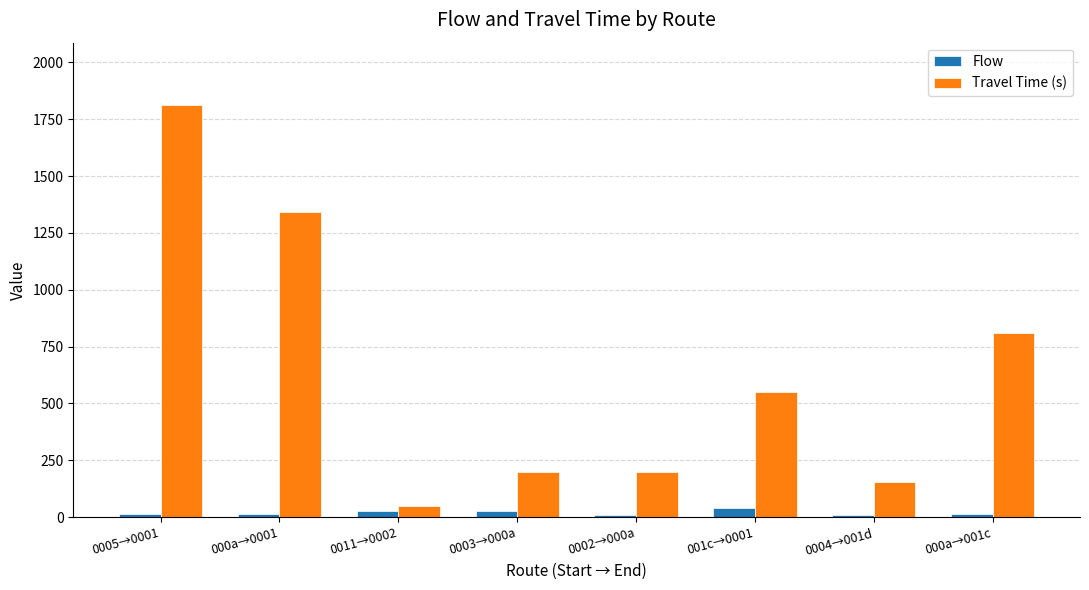

The Travel Time (s) series shows 198 at 0003→000a. True or false?

True